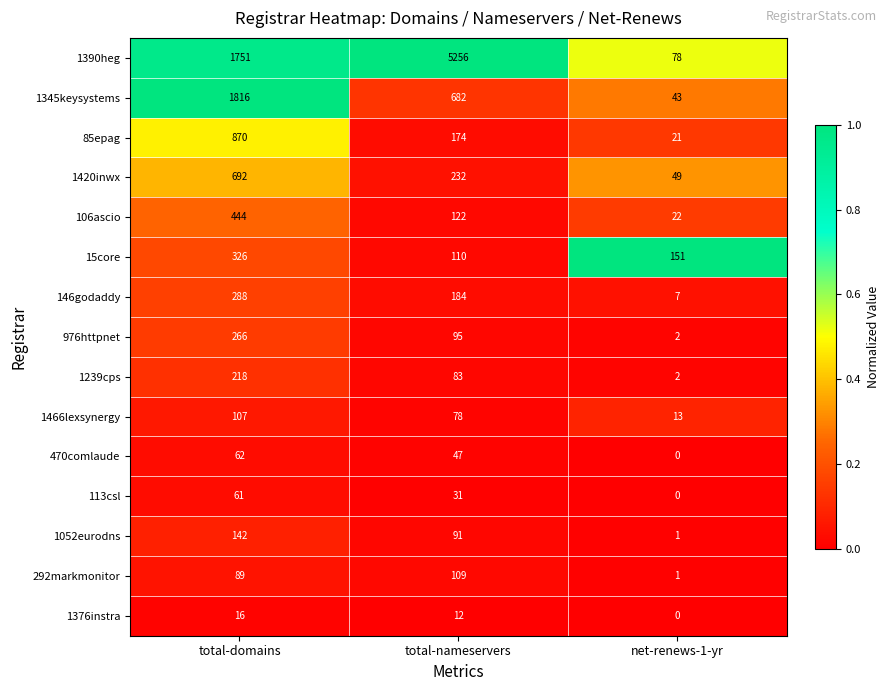

What is the minimum value for 85epag?

21